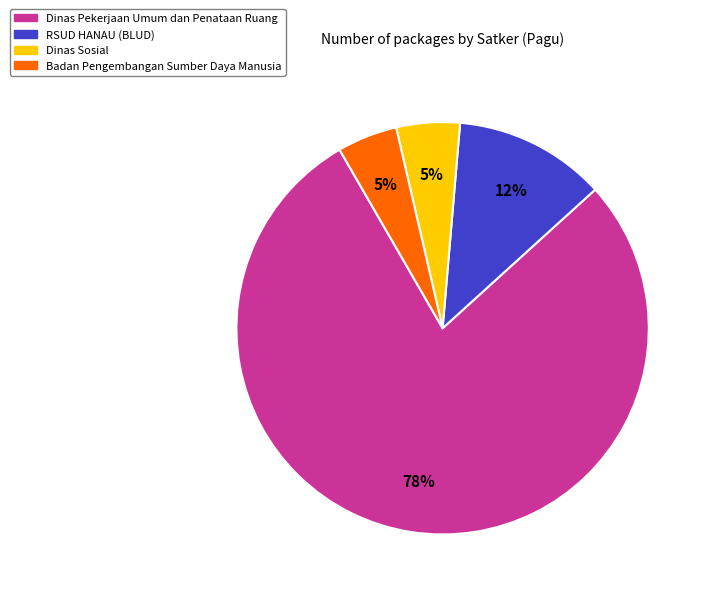

Is there any slice that represents more than half of the pie?

Yes